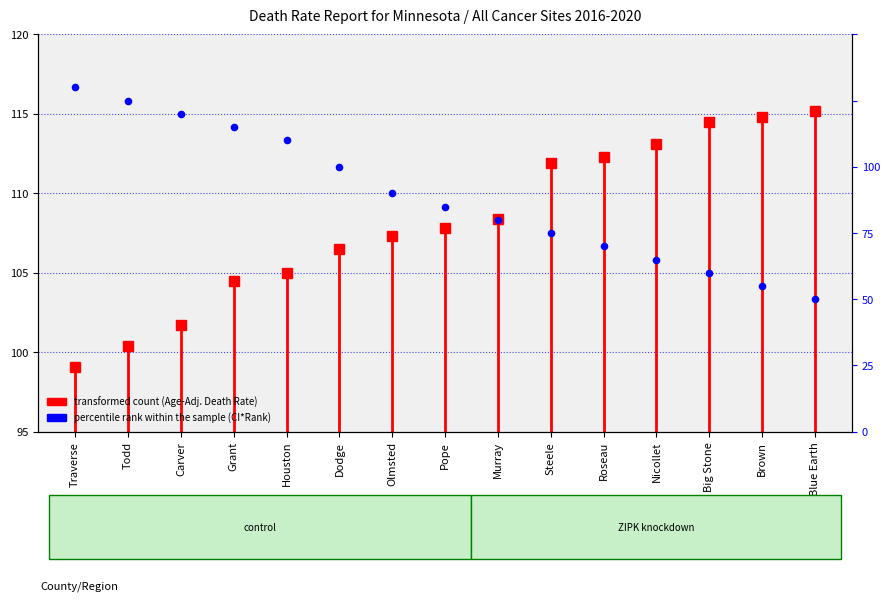

Approximately how many times larger is the value at Dodge compared to Pope?

1.0